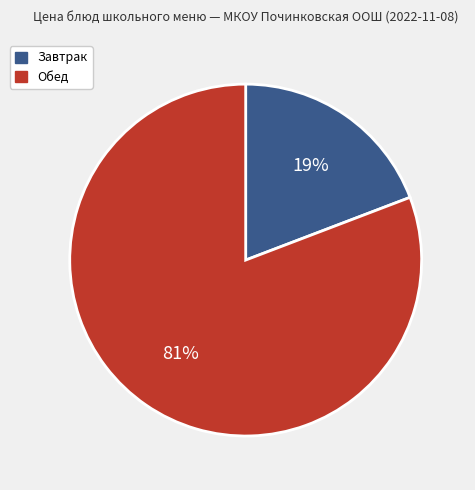

Is there any slice that represents more than half of the pie?

Yes